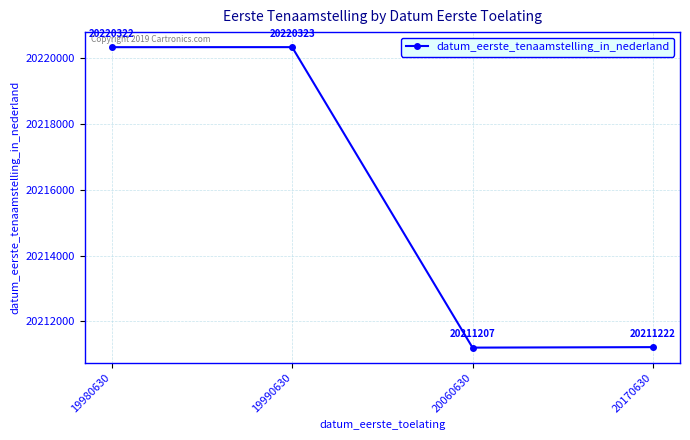

Reading left to right, what are all the values shown in this chart?

20220322	20220323	20211207	20211222